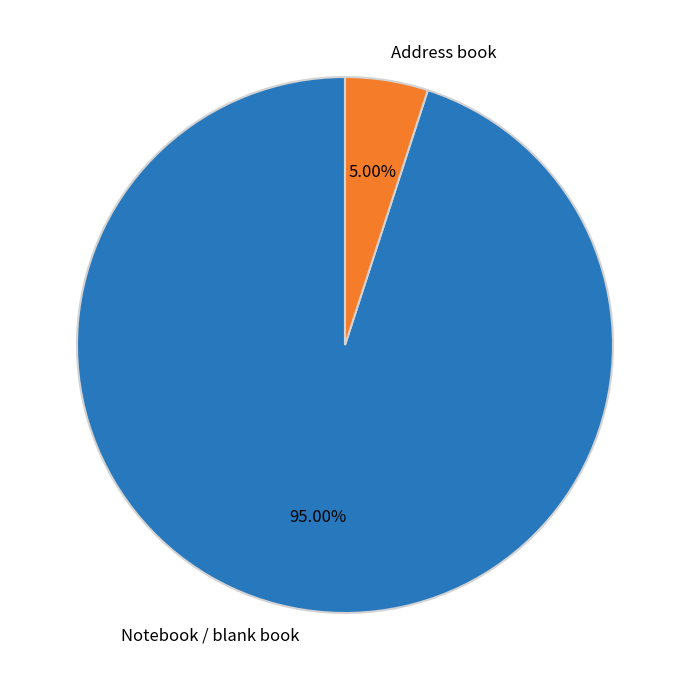

Rank the categories by value from highest to lowest.

Notebook / blank book, Address book